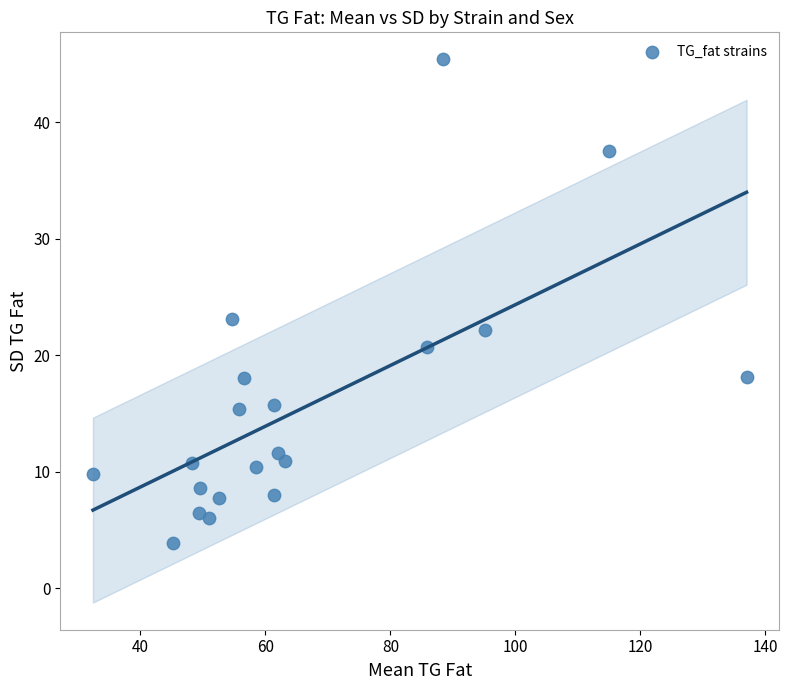

What is the range of Y values (max minus min)?

41.6